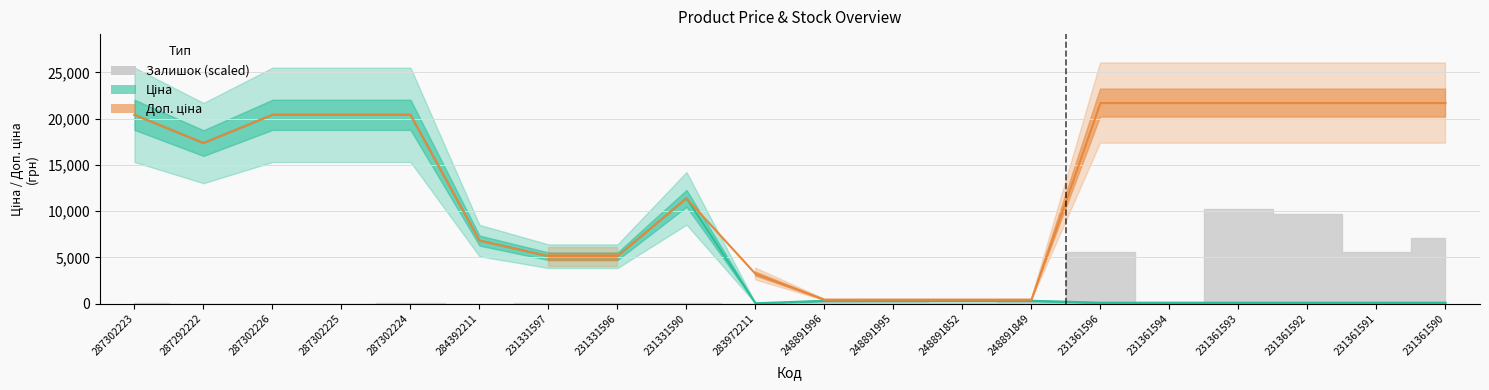

Is it true that Ціна equals 96.3 at 231361596?

True